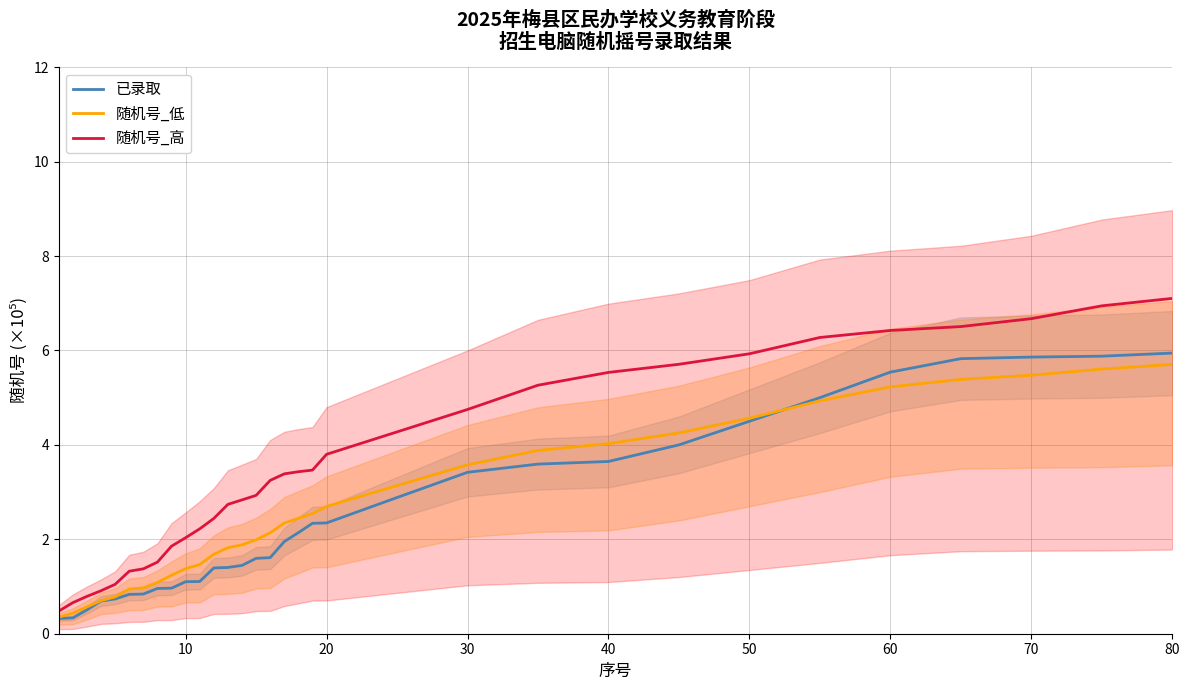

Is it true that 随机号_高 equals 7.1 at 80?

True